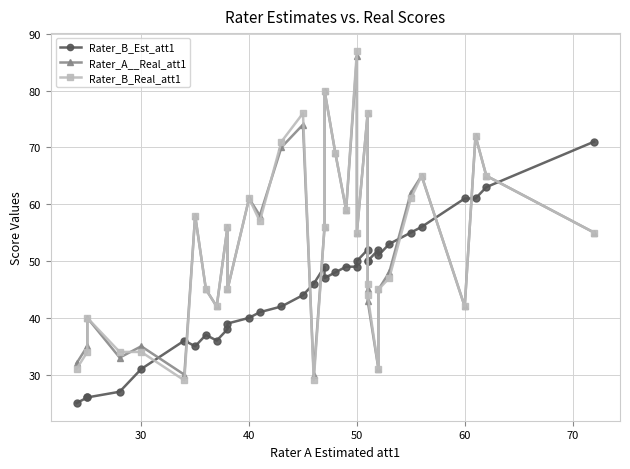

True or false: Rater_B_Est_att1 has more than 1 interior local peaks.

True